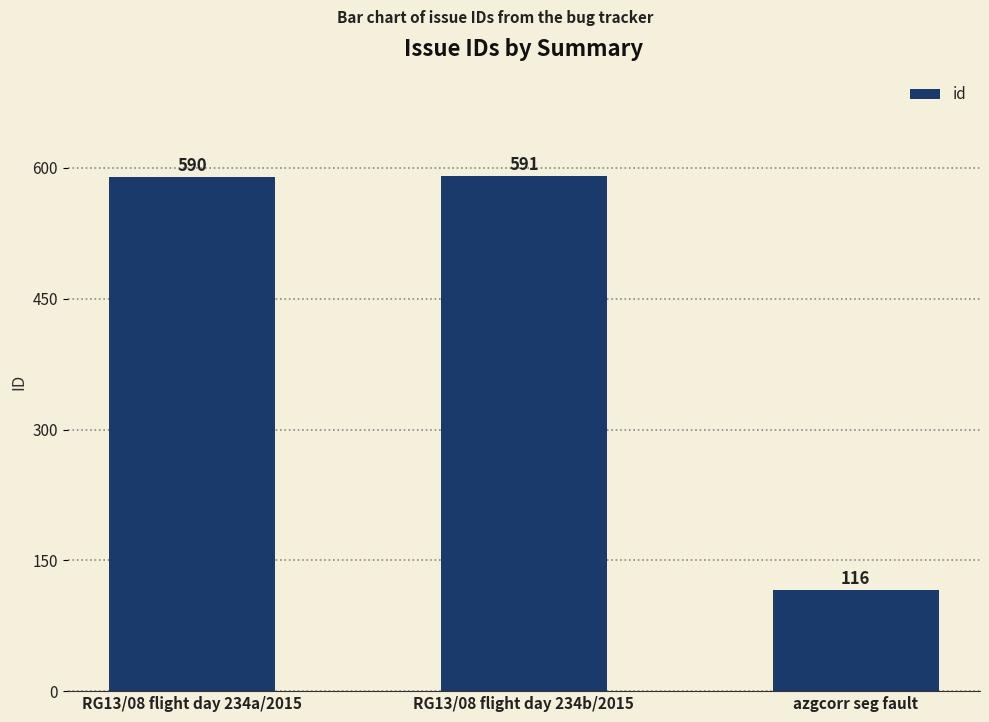

What is the change in value from RG13/08 flight day 234b/2015 to azgcorr seg fault?

-475